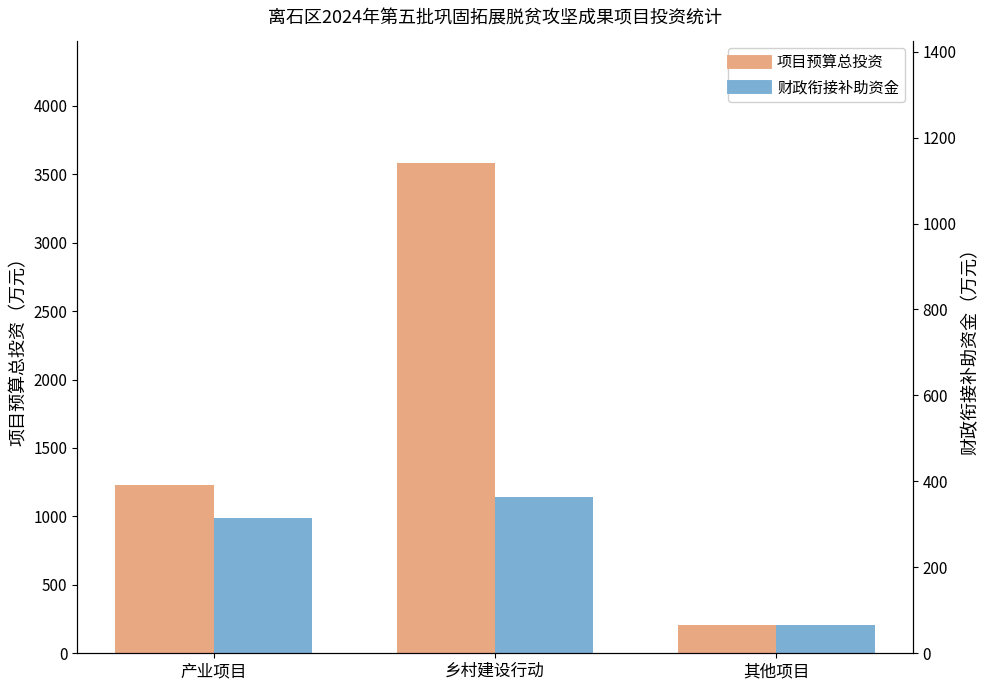

List the series in order of their peak value, highest first.

项目预算总投资, 财政衔接补助资金